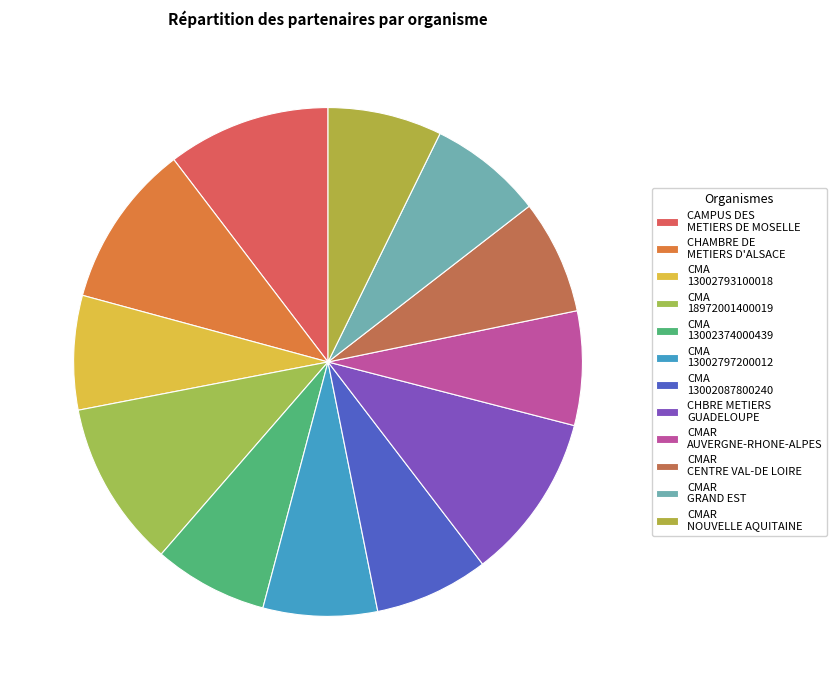

How many segments does this pie chart have?

12